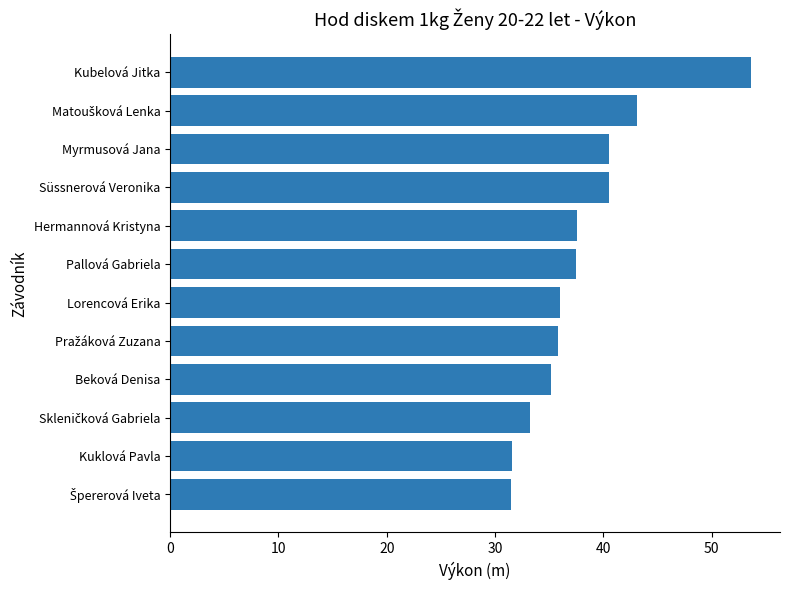

What is the sum of all values?

456.2